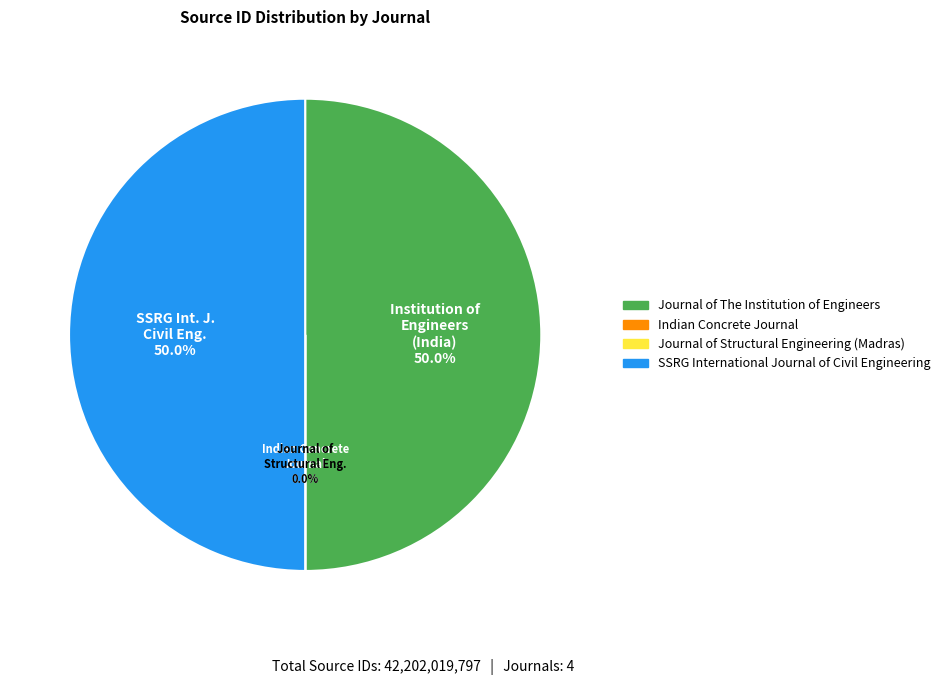

How much of the chart is everything except Journal of The Institution of Engineers?

50.0%